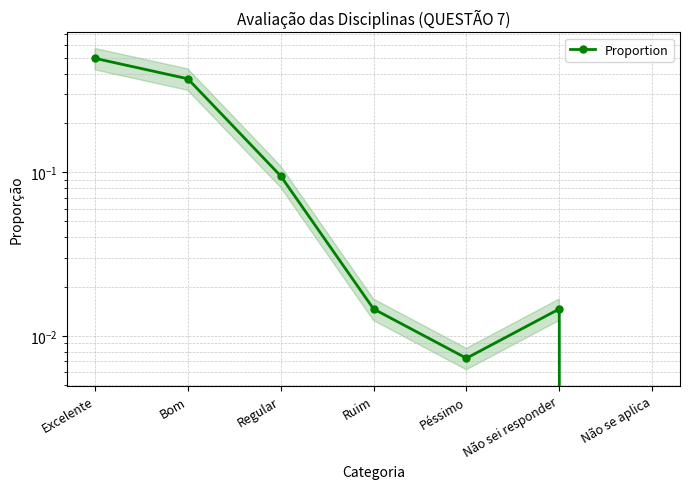

Rank the categories by value from highest to lowest.

Excelente, Bom, Regular, Ruim, Não sei responder, Péssimo, Não se aplica